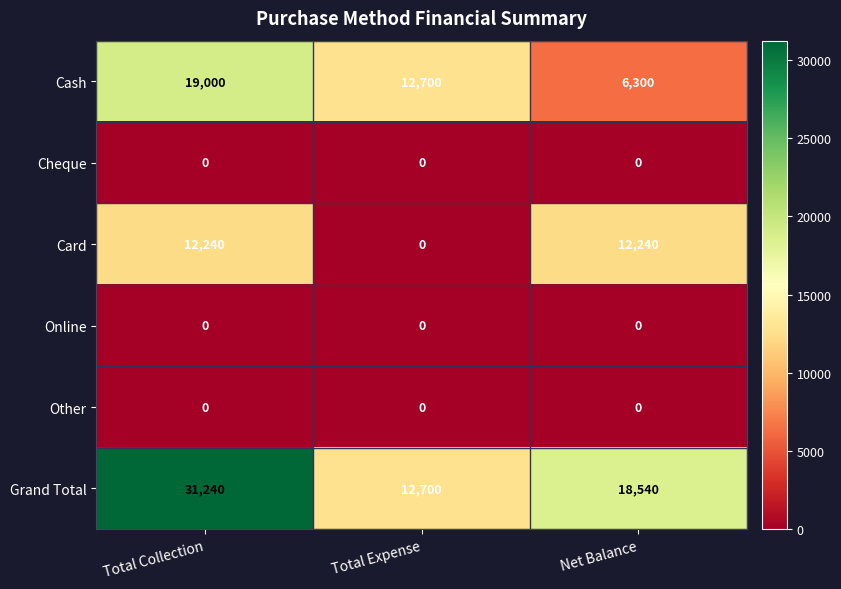

What is the total value across all series at Total Collection?

62480